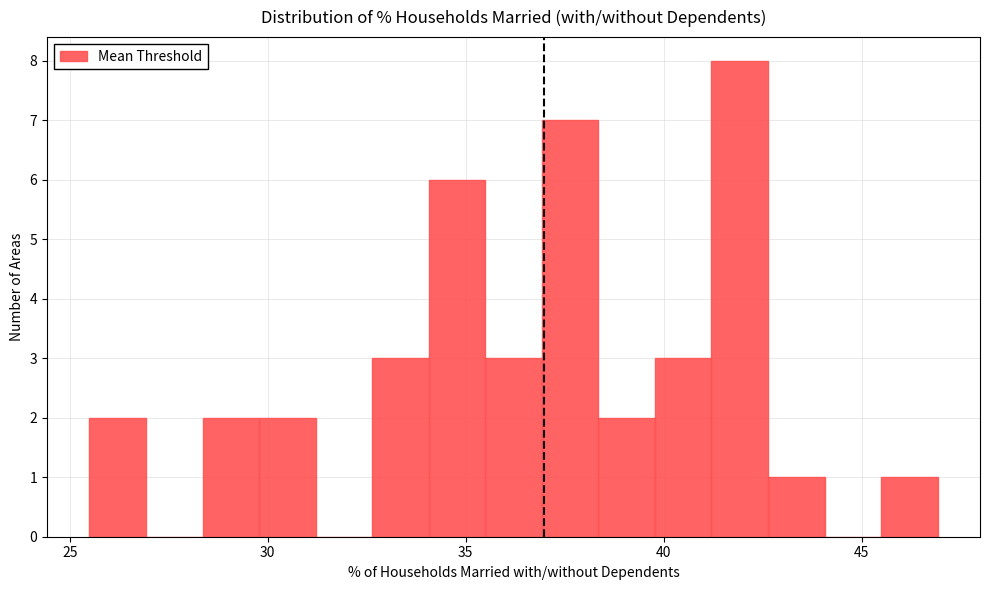

Around what value on the x-axis is the tallest bar? Give the approximate position of its centre, as read against the axis.

42.0